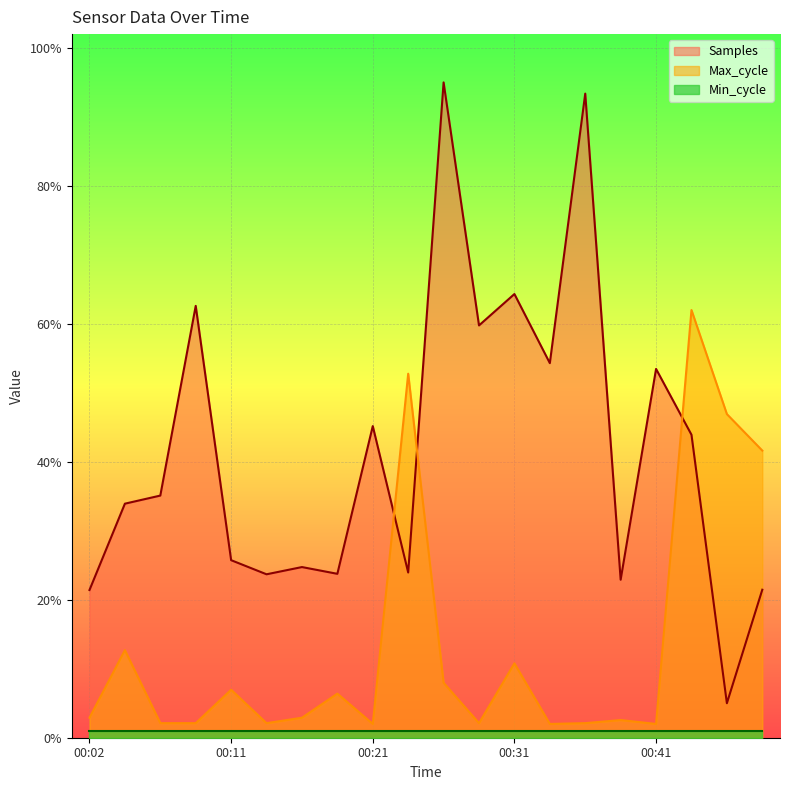

Is the value of Samples at 00:28 greater than the value of Max_cycle at 00:06?

Yes